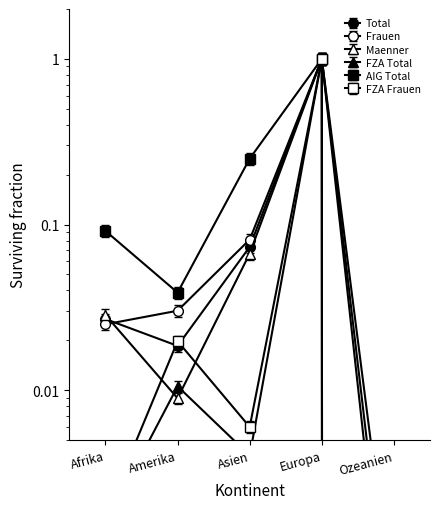

Which series ends up on top after the final intersection of Maenner and Frauen?

Frauen